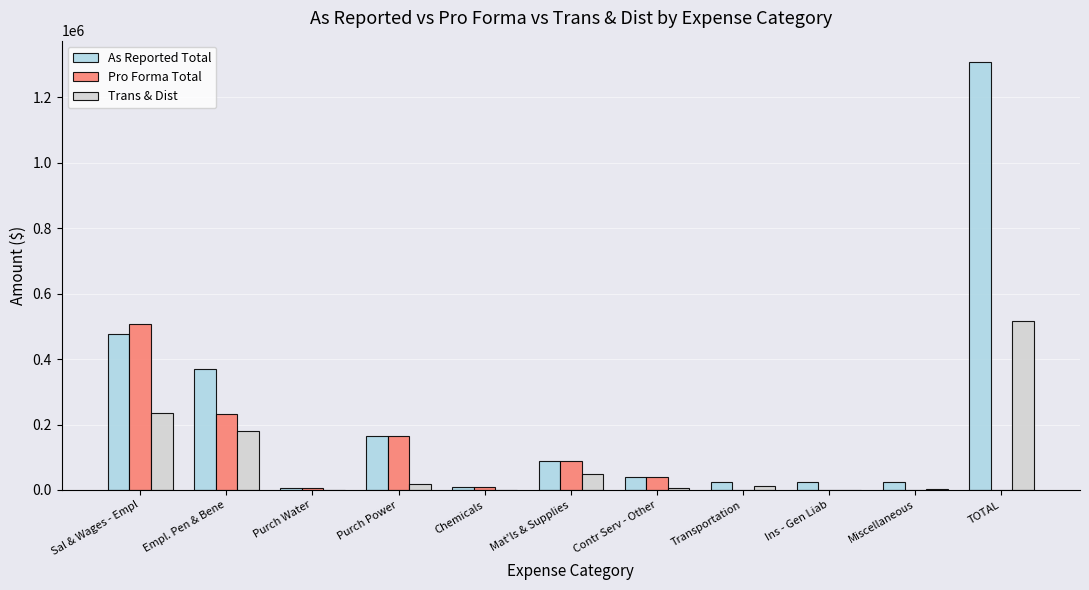

What is the highest value of the Trans & Dist series?

516014.4